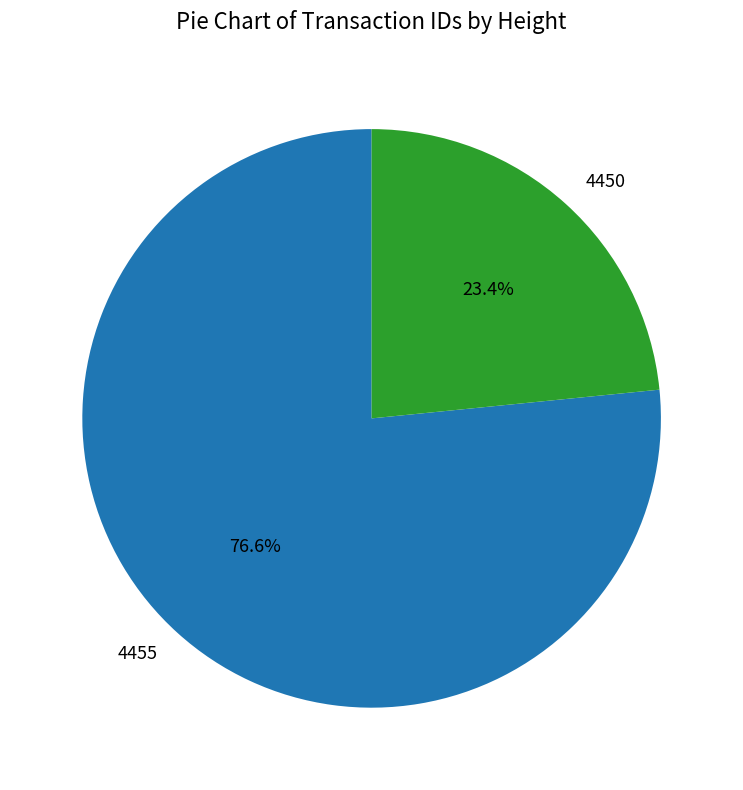

Which has a higher value, 4450 or 4455?

4455